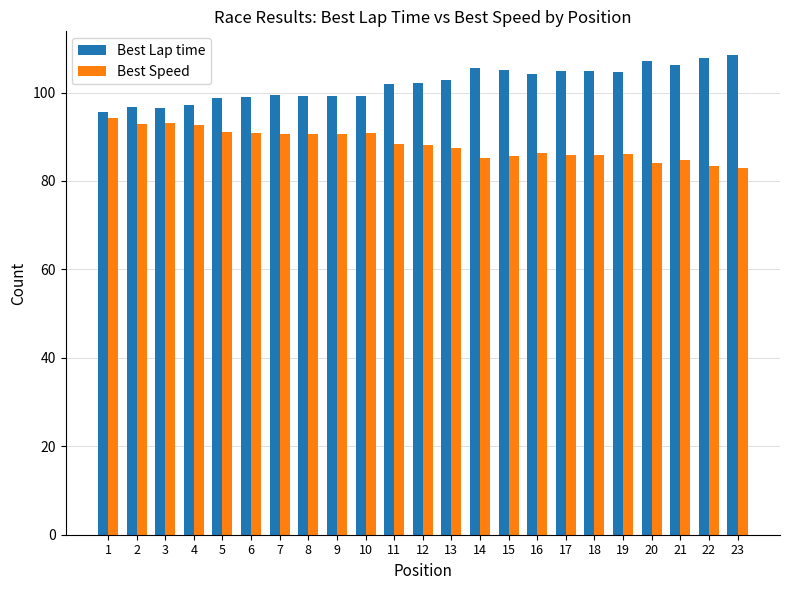

What is the greatest value displayed?

108.4